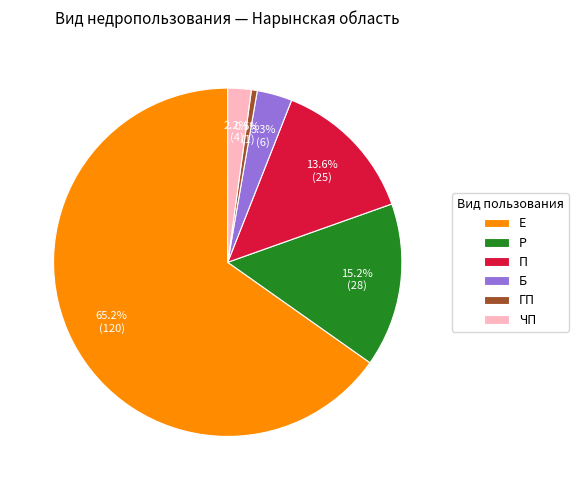

To the nearest percent, what is the average slice percentage?

17%